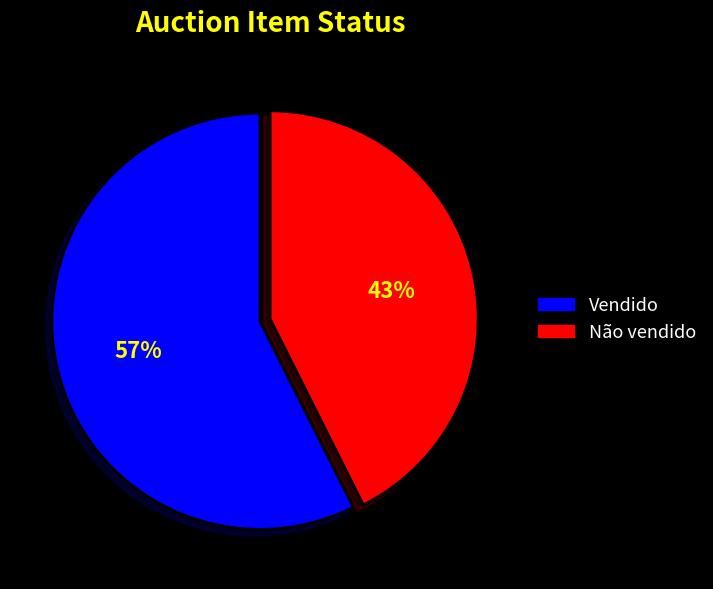

To the nearest percent, what is the average slice percentage?

50%